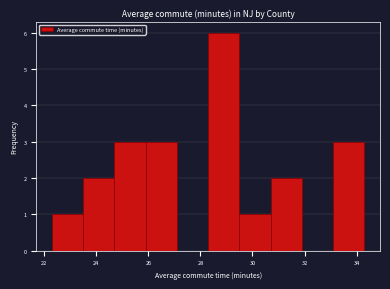

Reading left to right, transcribe this chart: for each bar, give the range it covers on the x-axis and its height. Neither the bar edges nor the heights are printed on the chart, so give them approximately, as read against the axes.

22.3 to 23.5: 1
23.5 to 24.7: 2
24.7 to 25.9: 3
25.9 to 27.1: 3
27.1 to 28.3: 0
28.3 to 29.5: 6
29.5 to 30.7: 1
30.7 to 31.9: 2
31.9 to 33.1: 0
33.1 to 34.3: 3